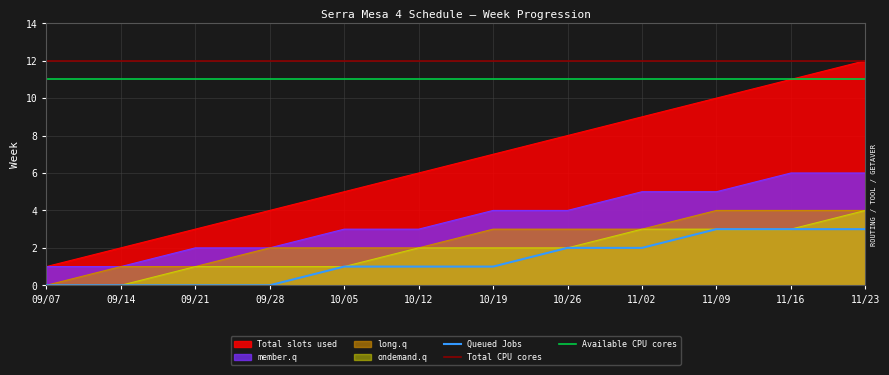

Is it true that Queued Jobs equals 2 at 10/26?

True